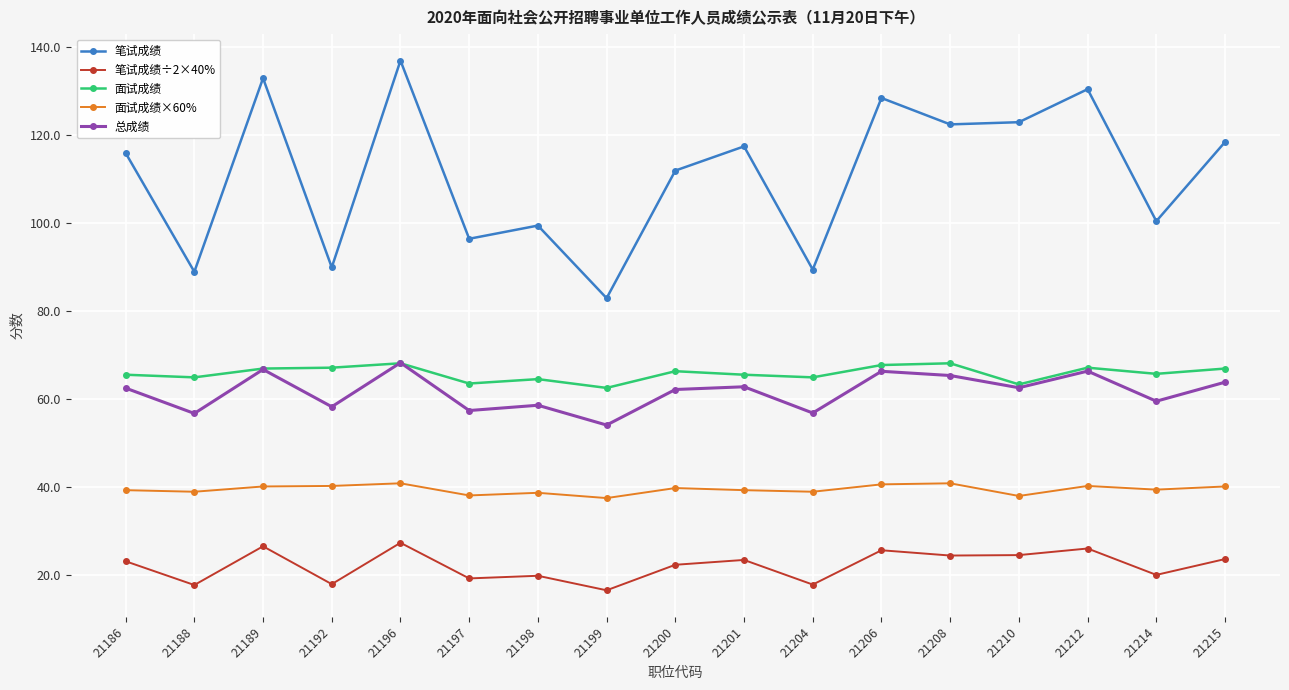

Count the number of data series in this chart.

5